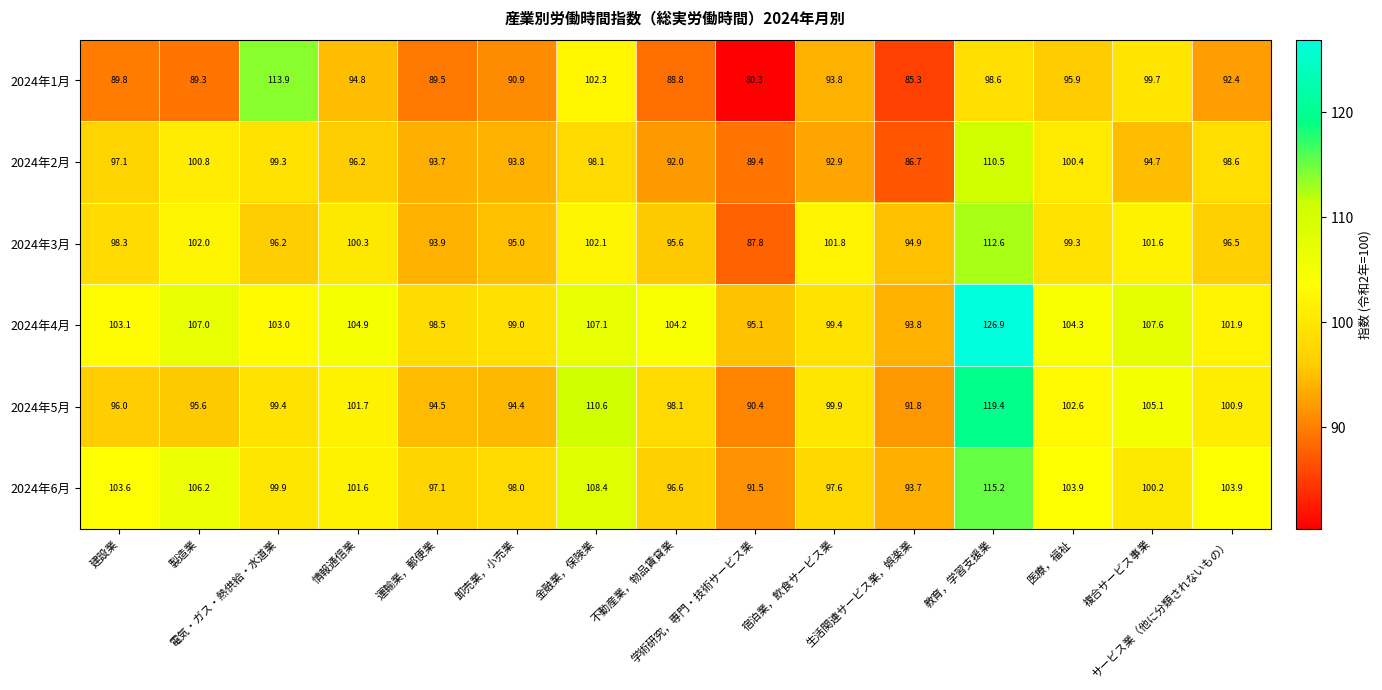

What is the difference between the second highest and second lowest values in the 2024年1月 series?

17.0